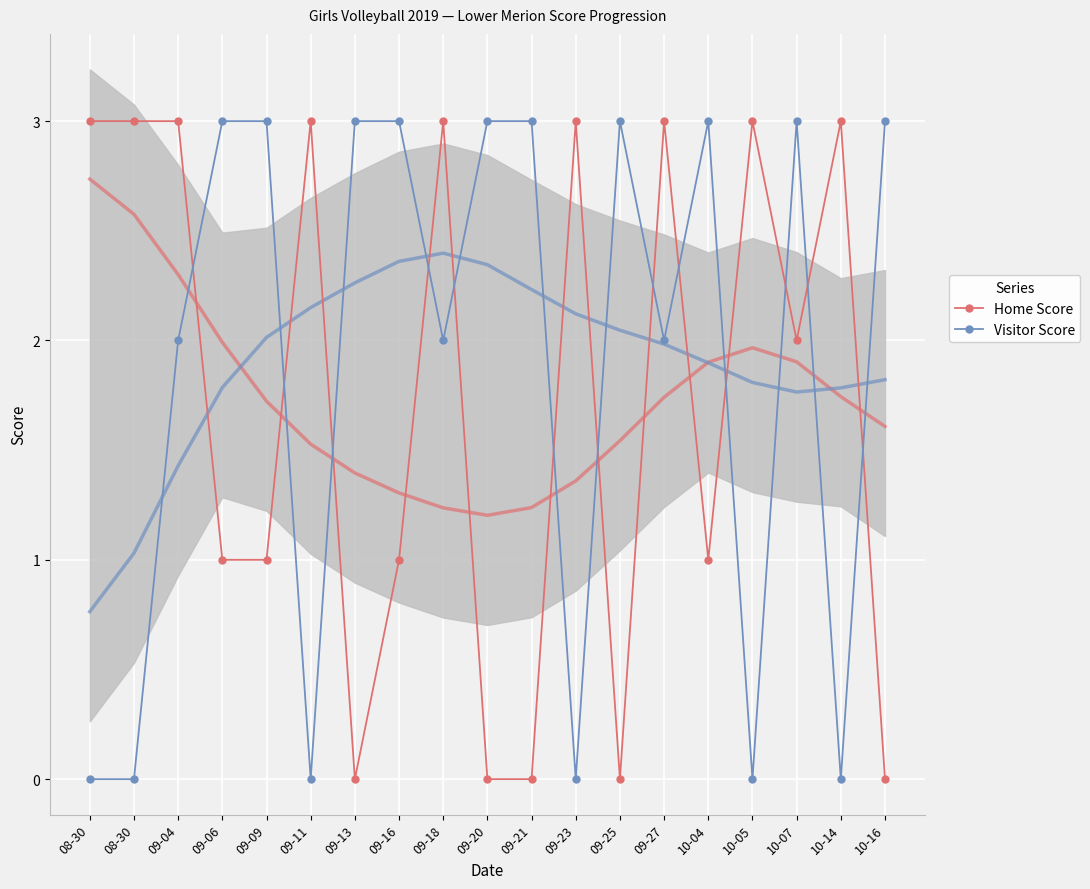

Which series has the largest range (max minus min)?

Home Score